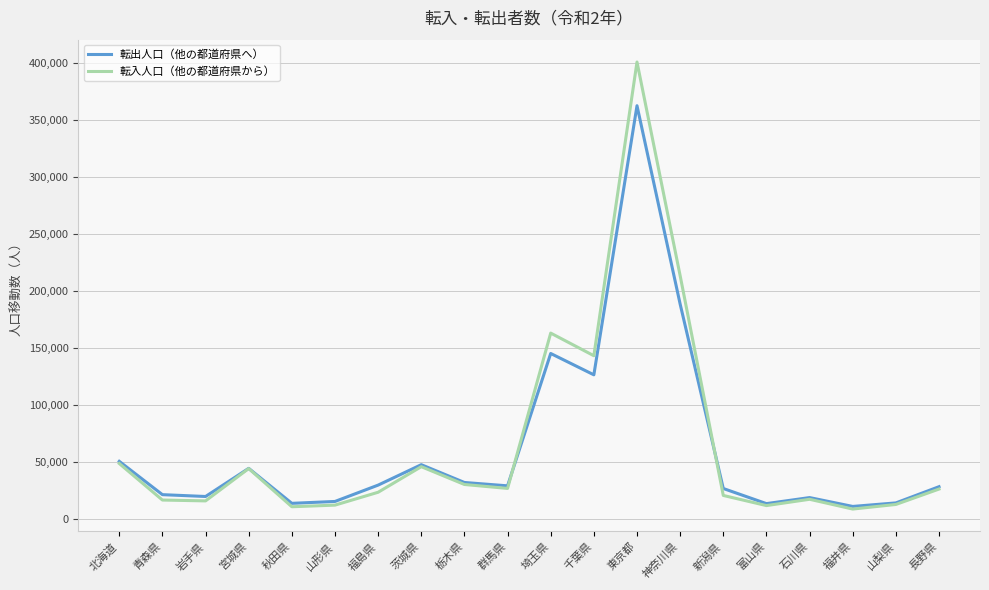

Where does the 転出人口（他の都道府県へ） series first go above 28889?

北海道